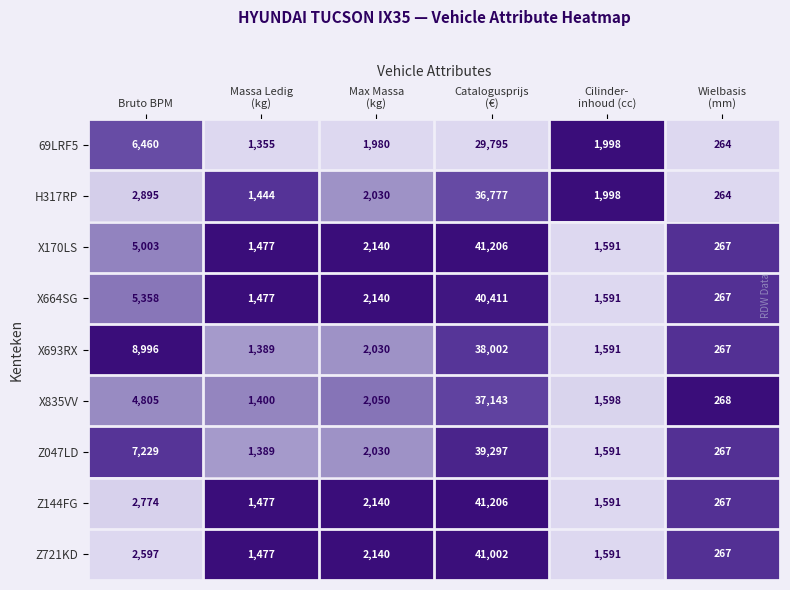

Which series has the largest total across all categories?

X693RX